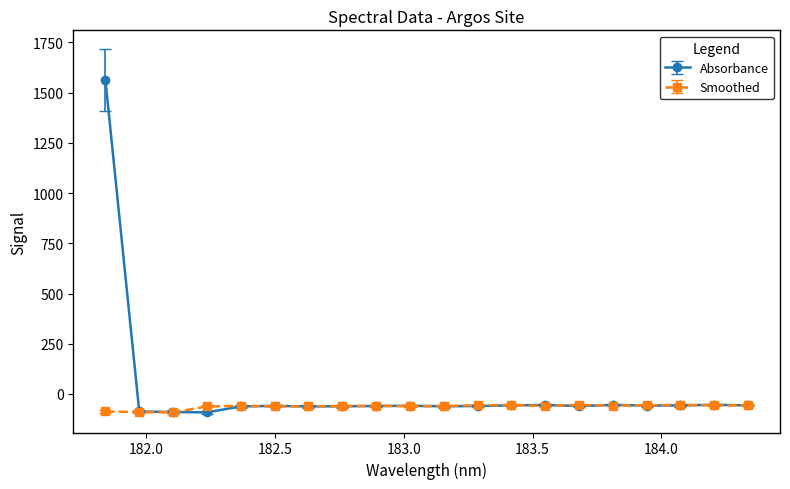

Is this an area chart (filled region under the line)?

No